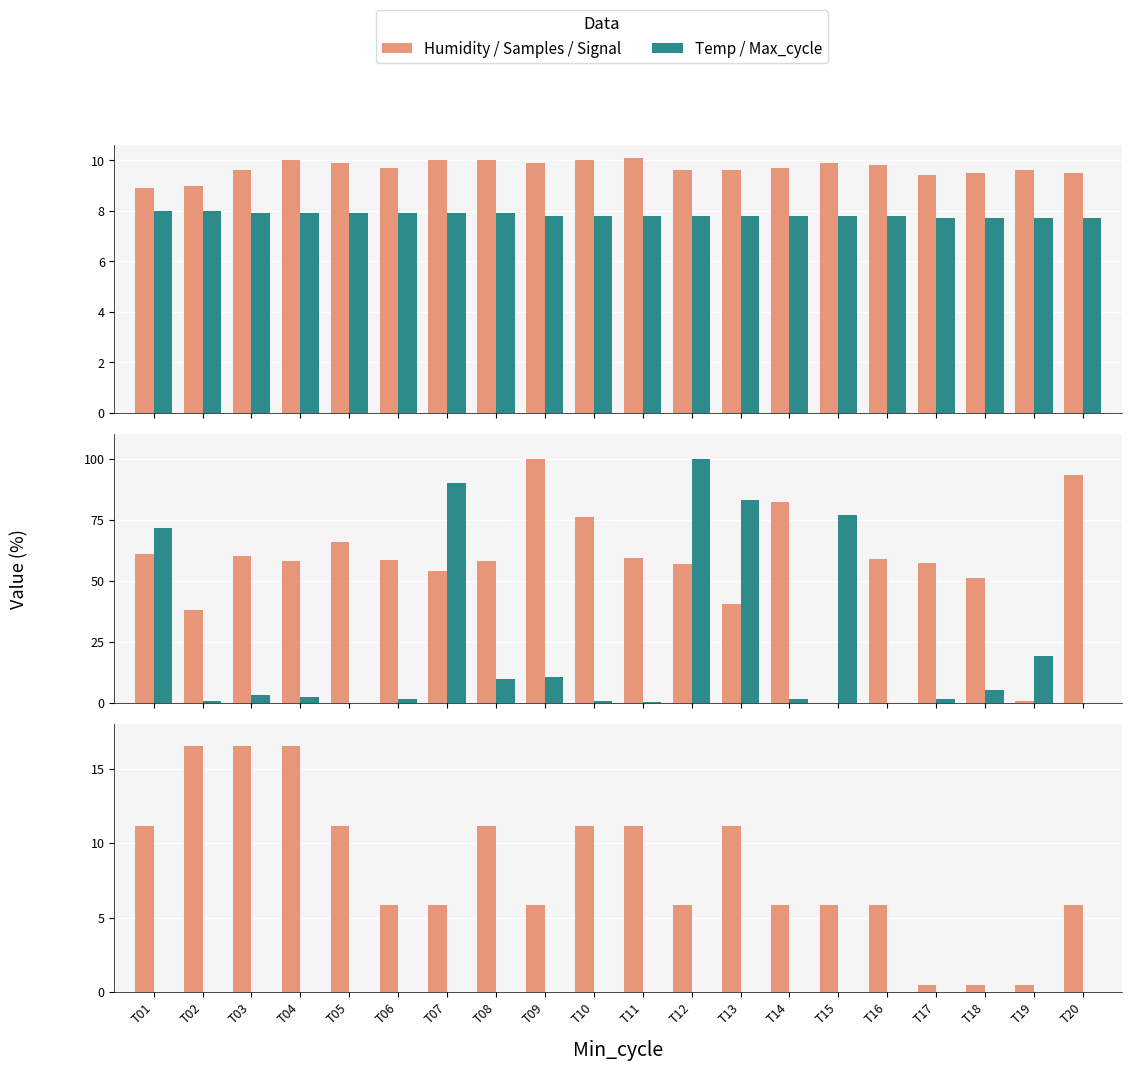

The value of Signal (series1) at T17 is 0.8. True or false?

False